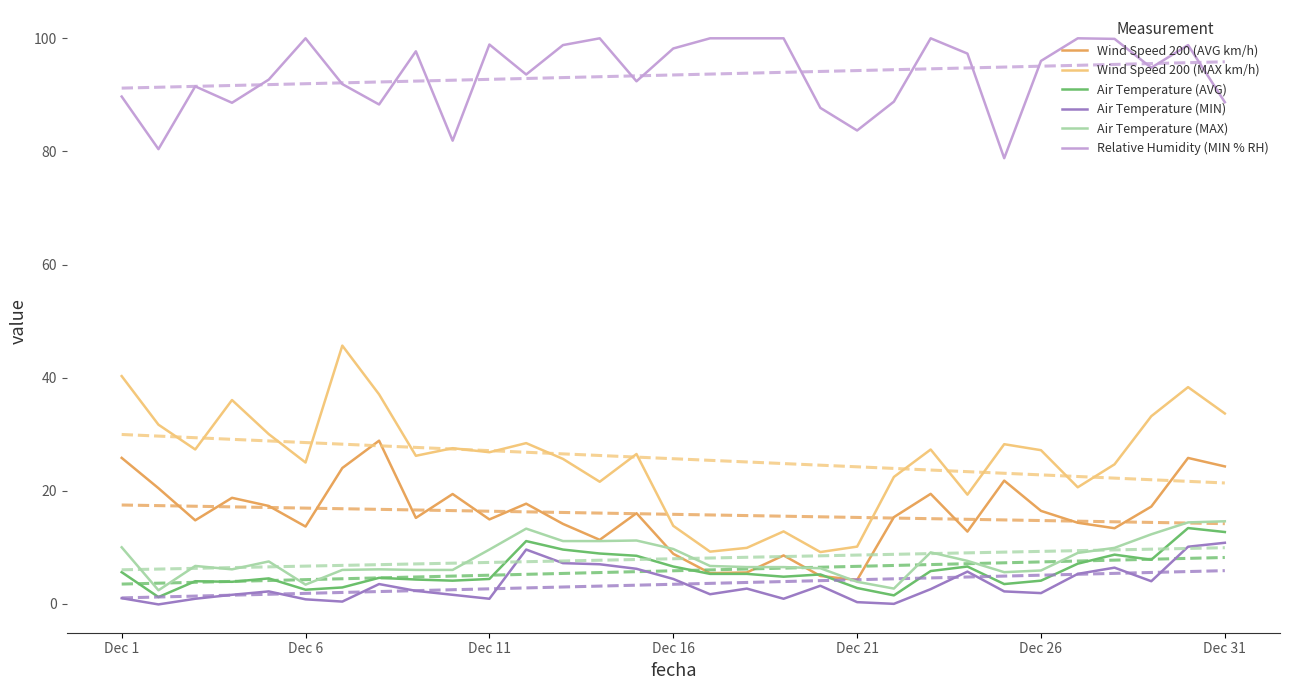

How many times do Air Temperature (AVG) and Wind Speed 200 (AVG km/h) cross each other?

2